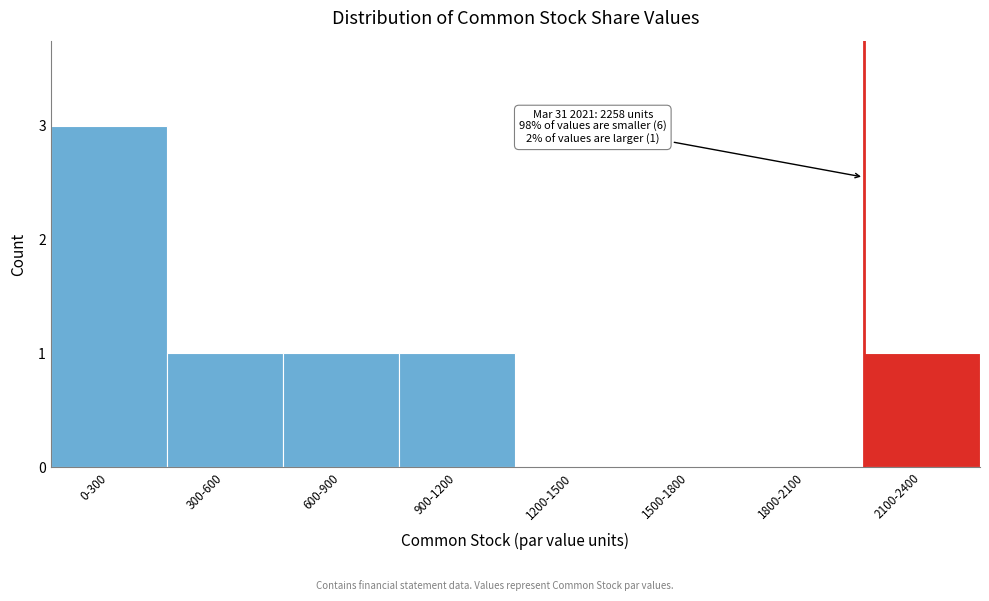

Reading left to right, extract all data points from this chart.

0-300=3	300-600=1	600-900=1	900-1200=1	1200-1500=0	1500-1800=0	1800-2100=0	2100-2400=1